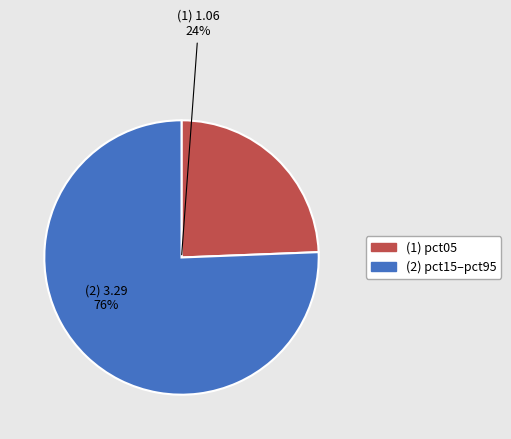

Combined, do pct25 and pct05 account for over 50%?

No